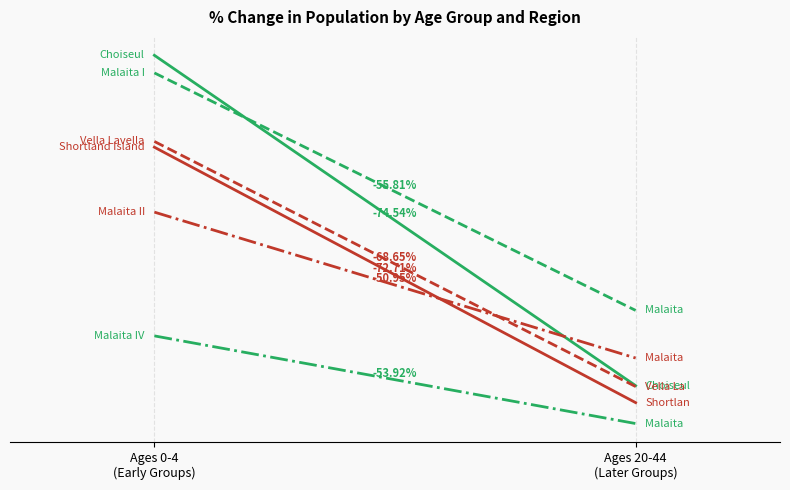

What is the difference between the highest and lowest values at Ages 0-4
(Early Groups)?

925